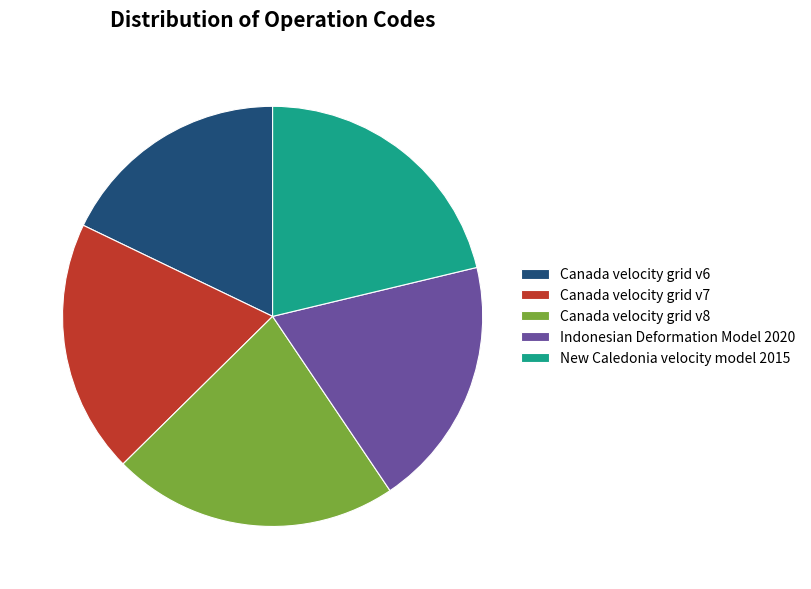

Is the sum of Indonesian Deformation Model 2020 and Canada velocity grid v8 greater than half?

No